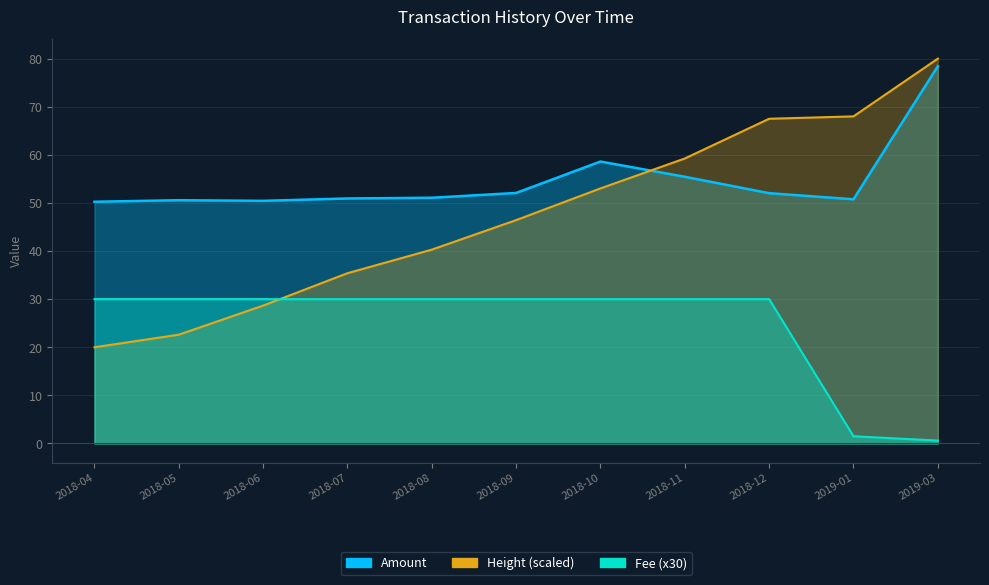

What is the difference between the maximum and second lowest values in the Amount series?

28.0